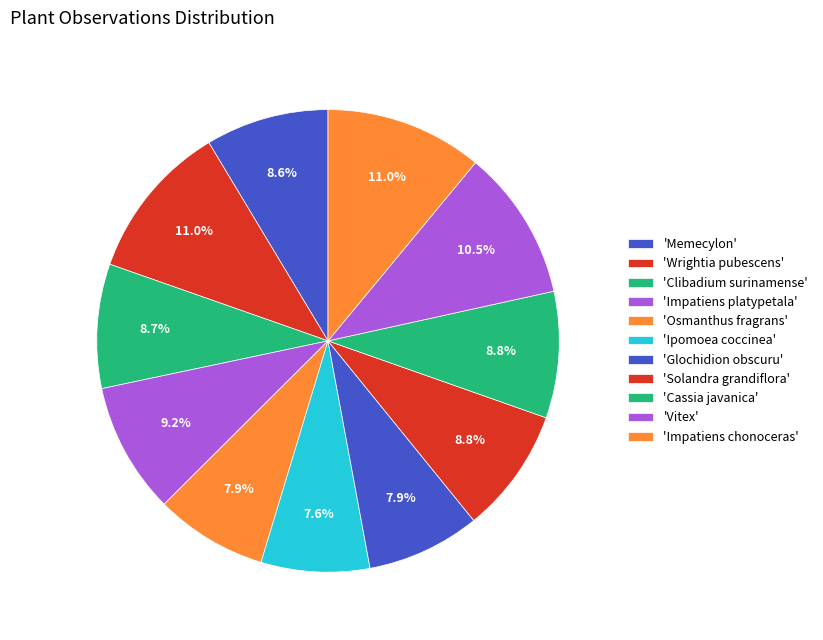

How many slices are in this pie chart?

11